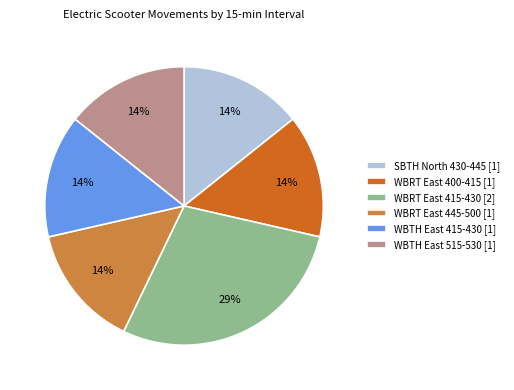

True or false: WBRT East 445-500 [1] accounts for 14% of the total.

True